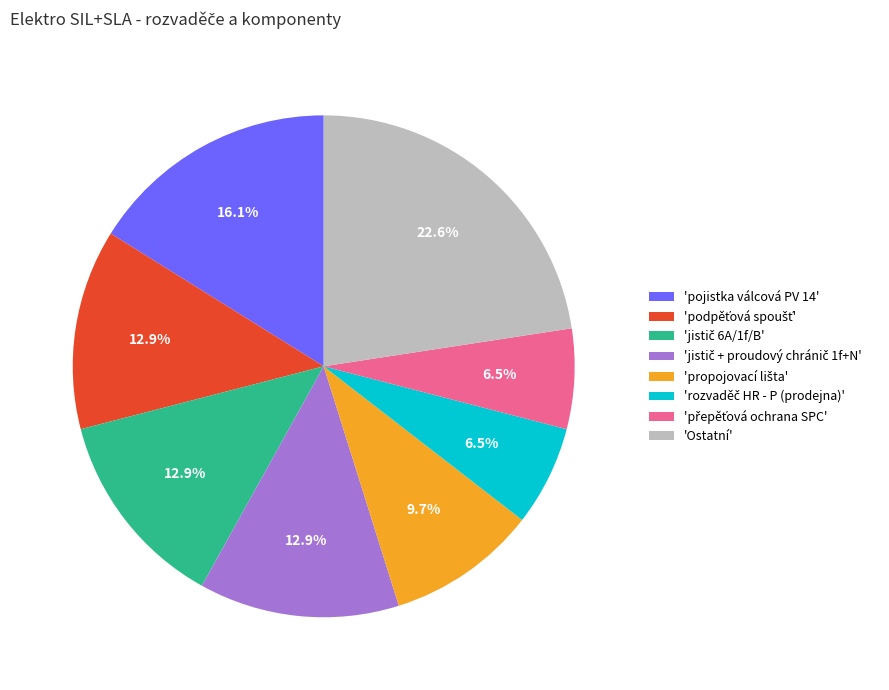

How much of the chart is everything except 'Ostatní'?

77.4%